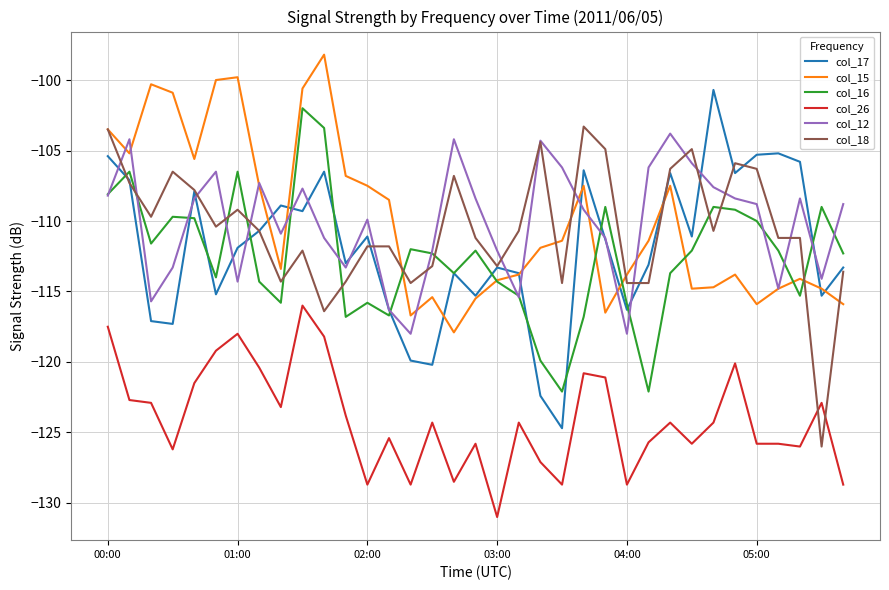

What is the smallest value displayed?

-131.0